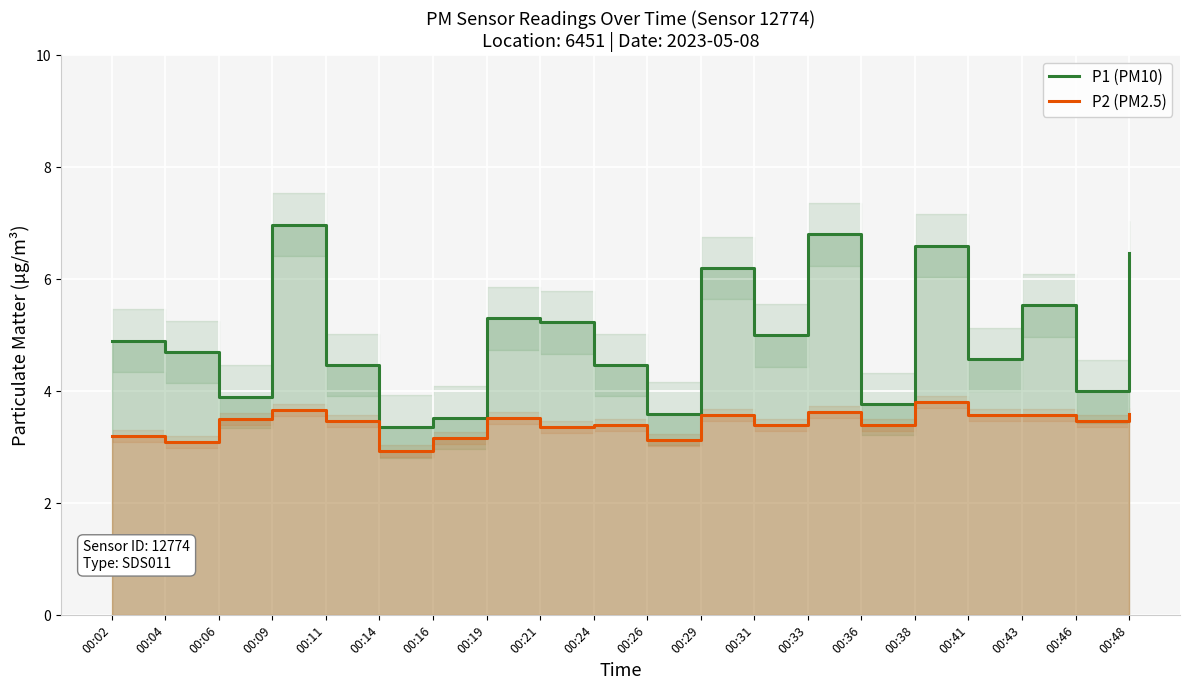

What is the value of the P1 (PM10) point at the 16th from the left?

6.6